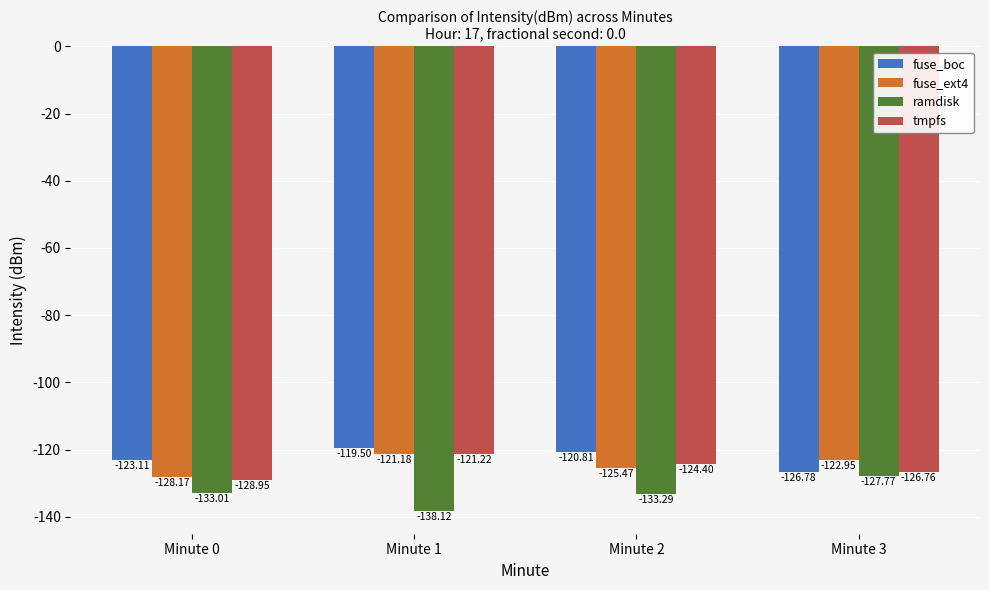

What is the greatest value displayed?

-119.5